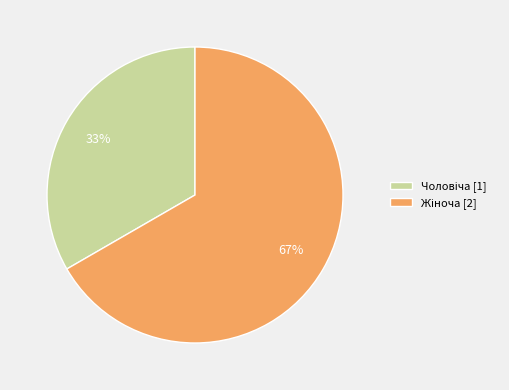

To the nearest percent, what is the average slice percentage?

50%